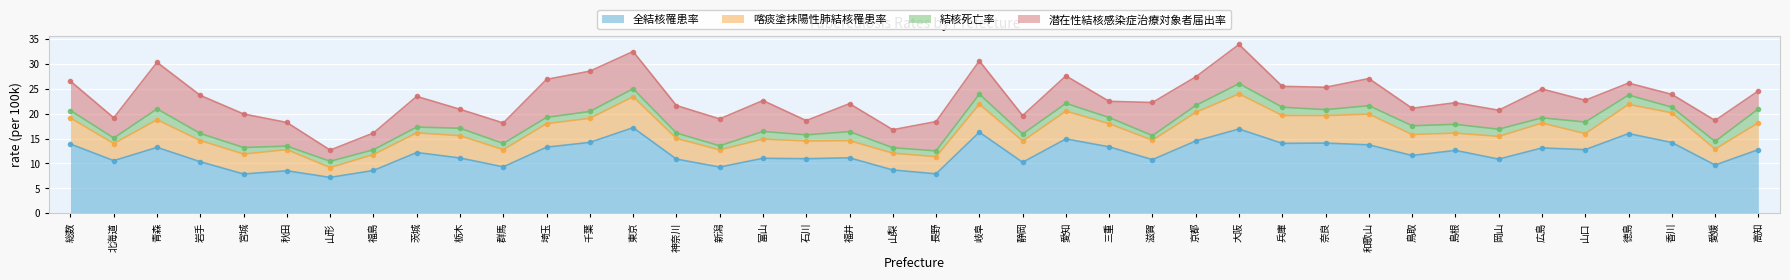

The 結核死亡率 series shows 1.7 at 兵庫. True or false?

True